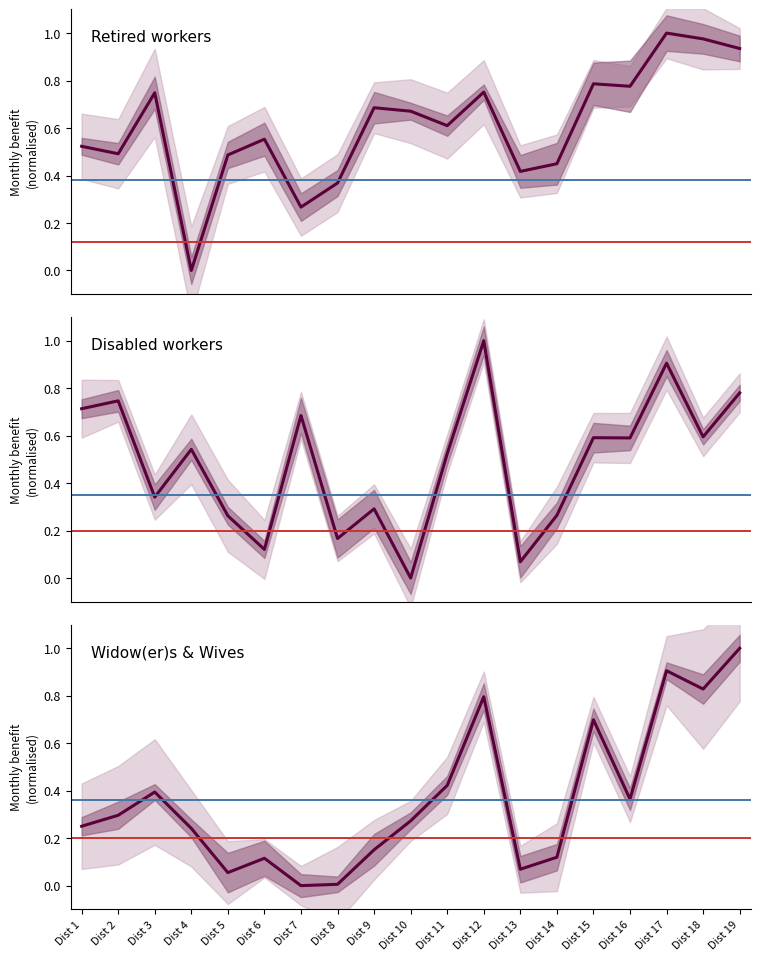

True or false: Retired workers has more than 2 points higher than both neighbors.

True